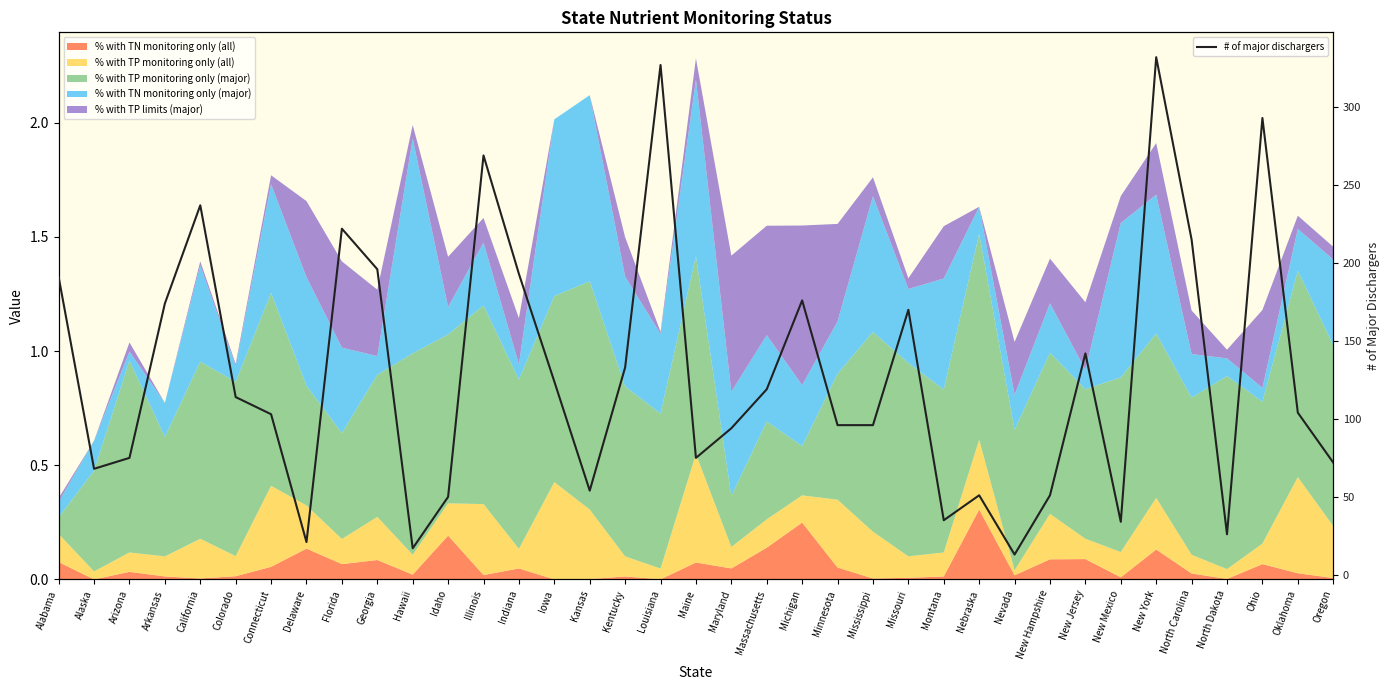

At which category does the data reach its first local valley?

Alaska